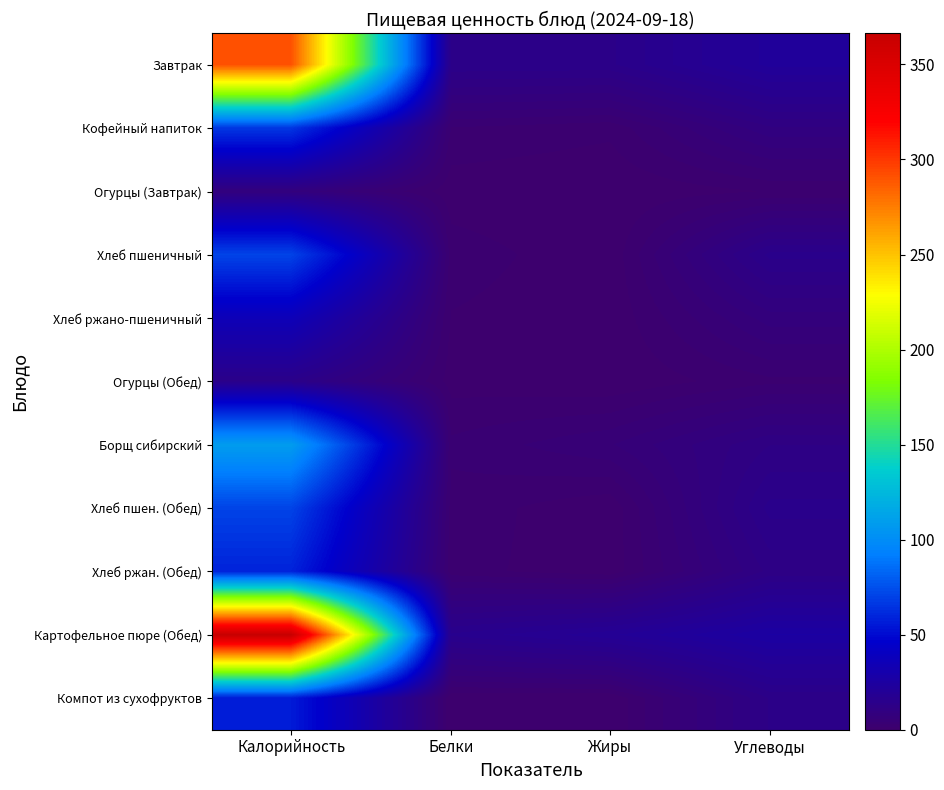

Reading left to right, extract all data points from this chart.

Завтрак: Калорийность=291.0	Белки=14.2	Жиры=14.0	Углеводы=22.0
Кофейный напиток: Калорийность=66.0	Белки=2.8	Жиры=1.8	Углеводы=9.8
Огурцы (Завтрак): Калорийность=8.4	Белки=0.5	Жиры=0.1	Углеводы=1.5
Хлеб пшеничный: Калорийность=70.5	Белки=2.3	Жиры=0.2	Углеводы=14.8
Хлеб ржано-пшеничный: Калорийность=36.2	Белки=1.3	Жиры=0.2	Углеводы=7.9
Огурцы (Обед): Калорийность=14.0	Белки=0.8	Жиры=0.1	Углеводы=2.5
Борщ сибирский: Калорийность=109.0	Белки=3.2	Жиры=5.6	Углеводы=11.4
Хлеб пшен. (Обед): Калорийность=70.5	Белки=2.3	Жиры=0.2	Углеводы=14.8
Хлеб ржан. (Обед): Калорийность=58.7	Белки=2.0	Жиры=0.4	Углеводы=11.9
Картофельное пюре (Обед): Калорийность=366.4	Белки=16.0	Жиры=19.7	Углеводы=25.9
Компот из сухофруктов: Калорийность=56.0	Белки=0.1	Жиры=0.0	Углеводы=13.0